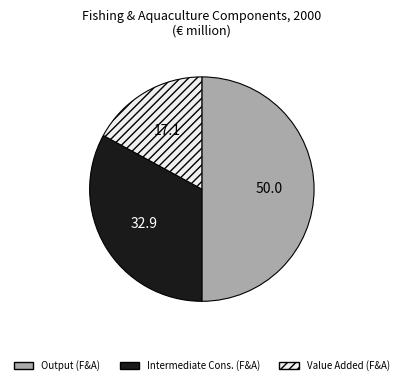

How many slices are in this pie chart?

3